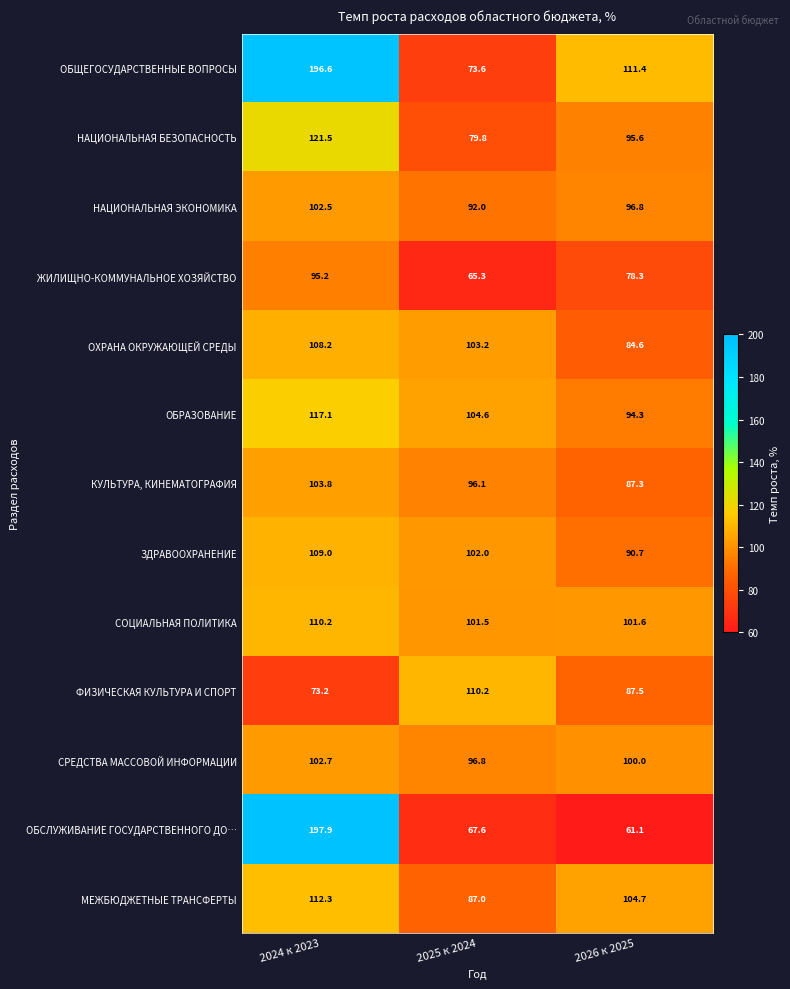

What is the difference between the maximum and minimum values in the ОХРАНА ОКРУЖАЮЩЕЙ СРЕДЫ series?

23.6